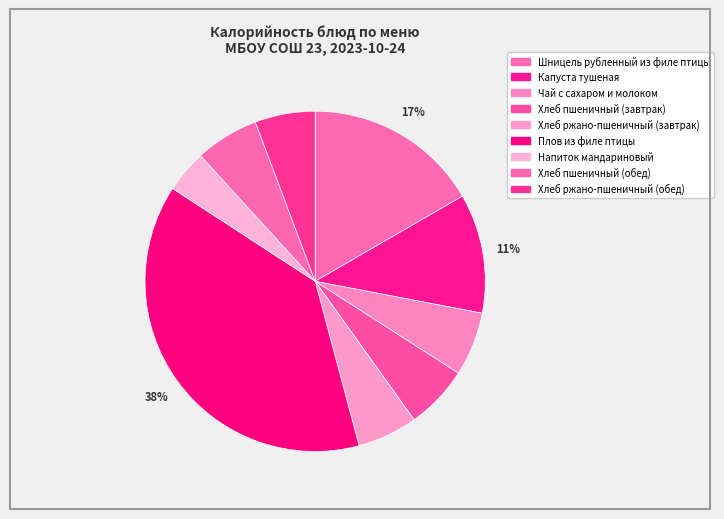

Count the number of slices in the pie.

9